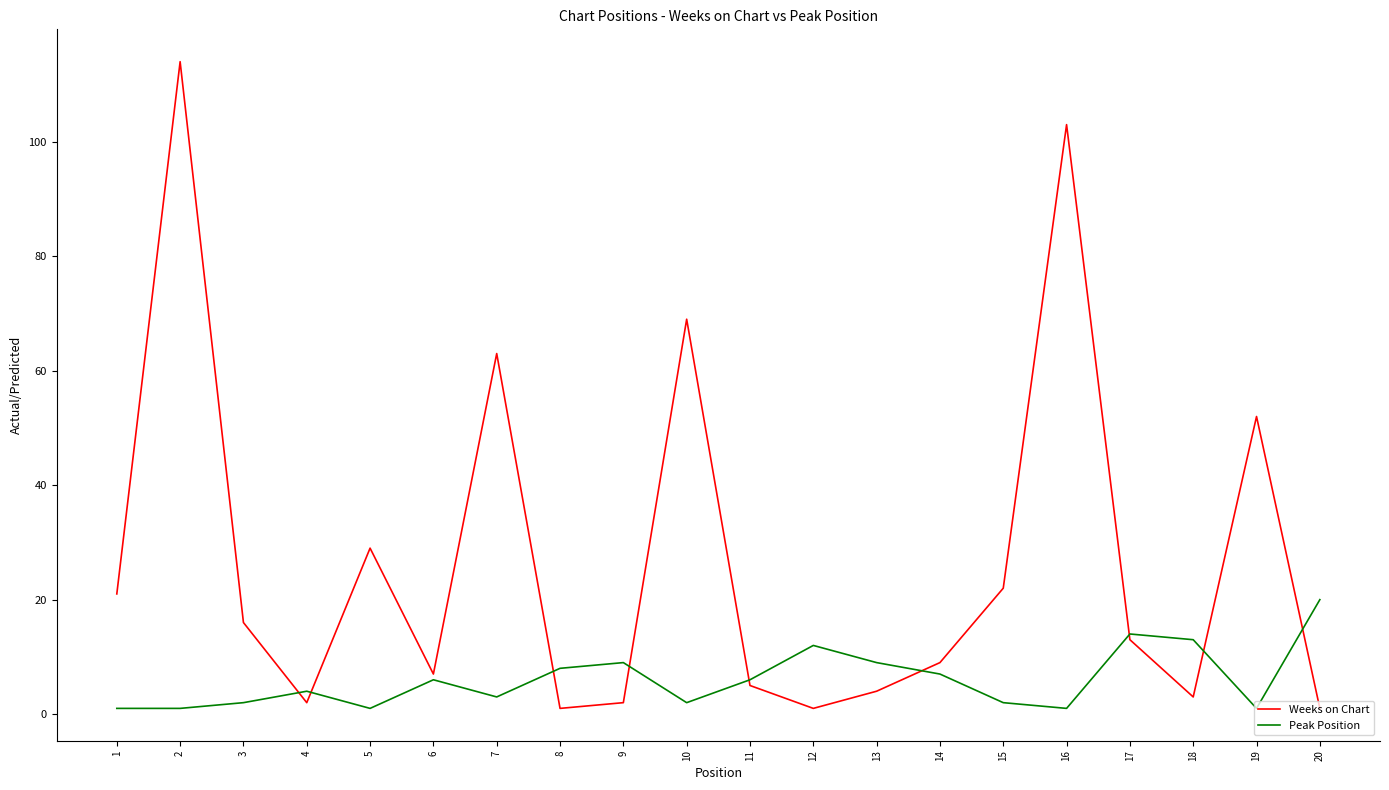

Rank the series by their average value, from highest to lowest.

Weeks on Chart, Peak Position